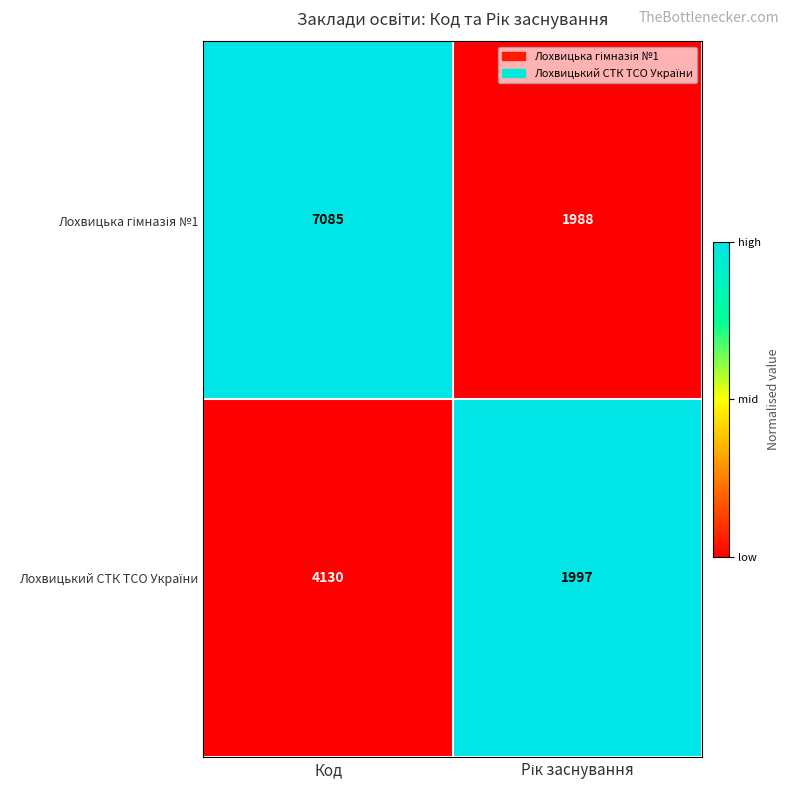

At which category is the sum across all series the highest?

Код